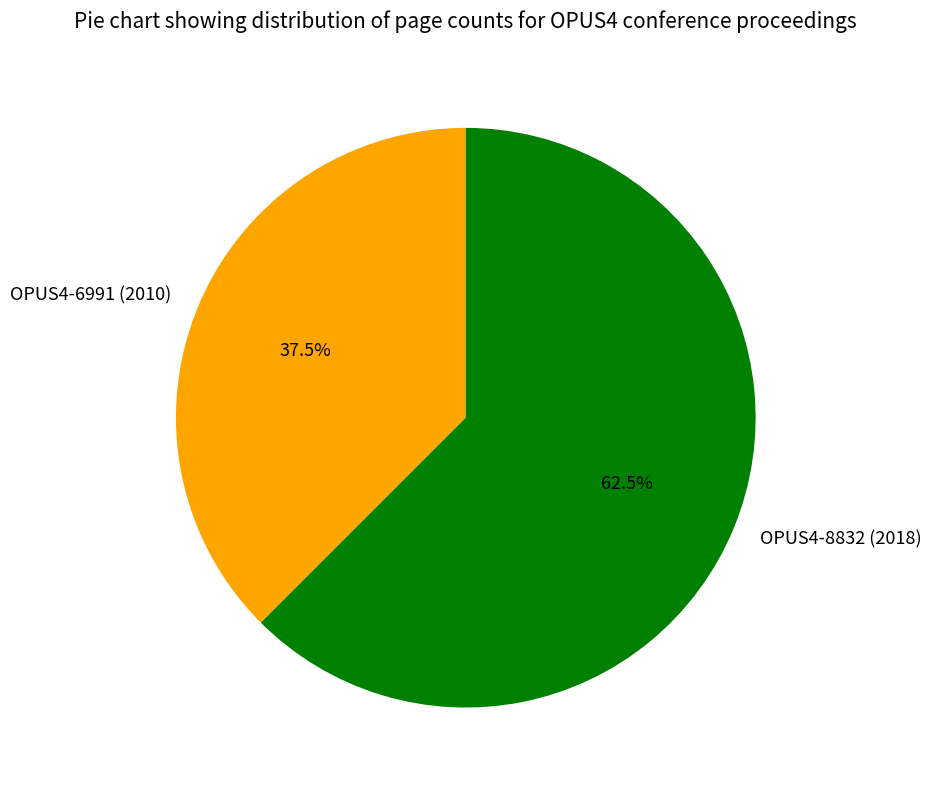

Which has a higher value, OPUS4-6991 (2010) or OPUS4-8832 (2018)?

OPUS4-8832 (2018)